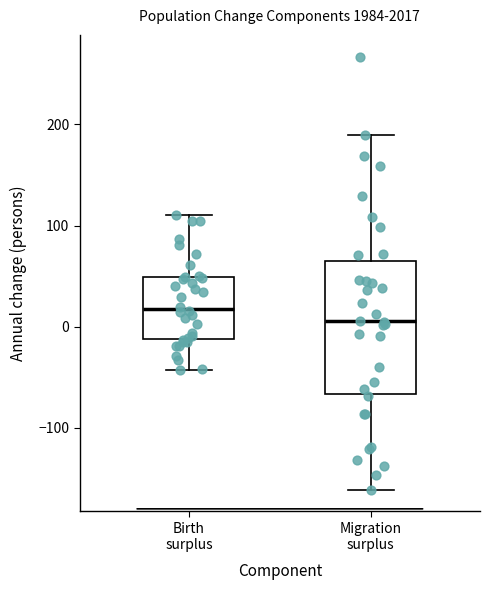

Comparing the boxes themselves (not the whiskers), which one is the tallest?

Migration surplus